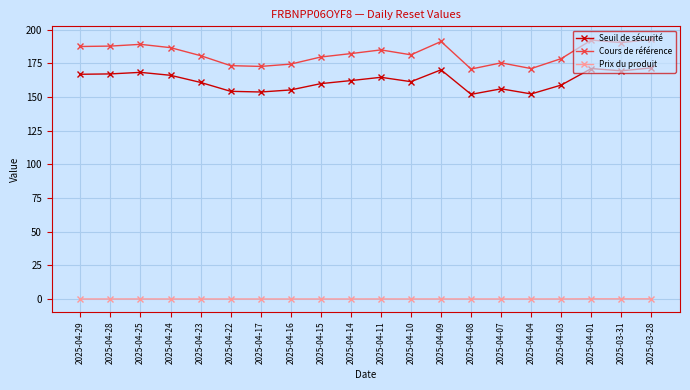

Which series has the widest spread of values?

Cours de référence